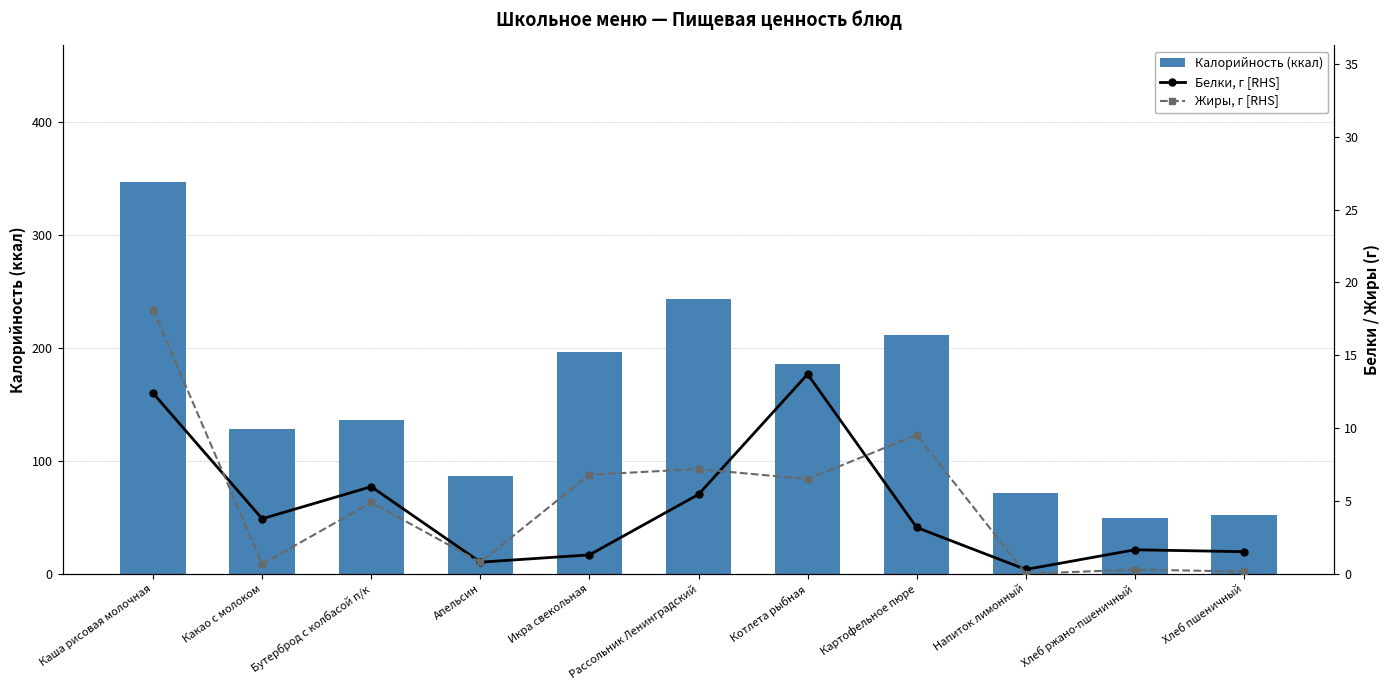

At how many categories does at least one series exceed 154?

5